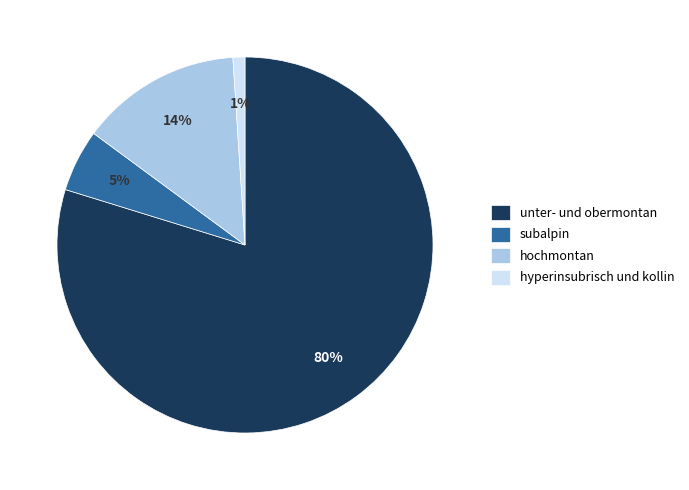

Rank the categories by value from lowest to highest.

hyperinsubrisch und kollin, subalpin, hochmontan, unter- und obermontan